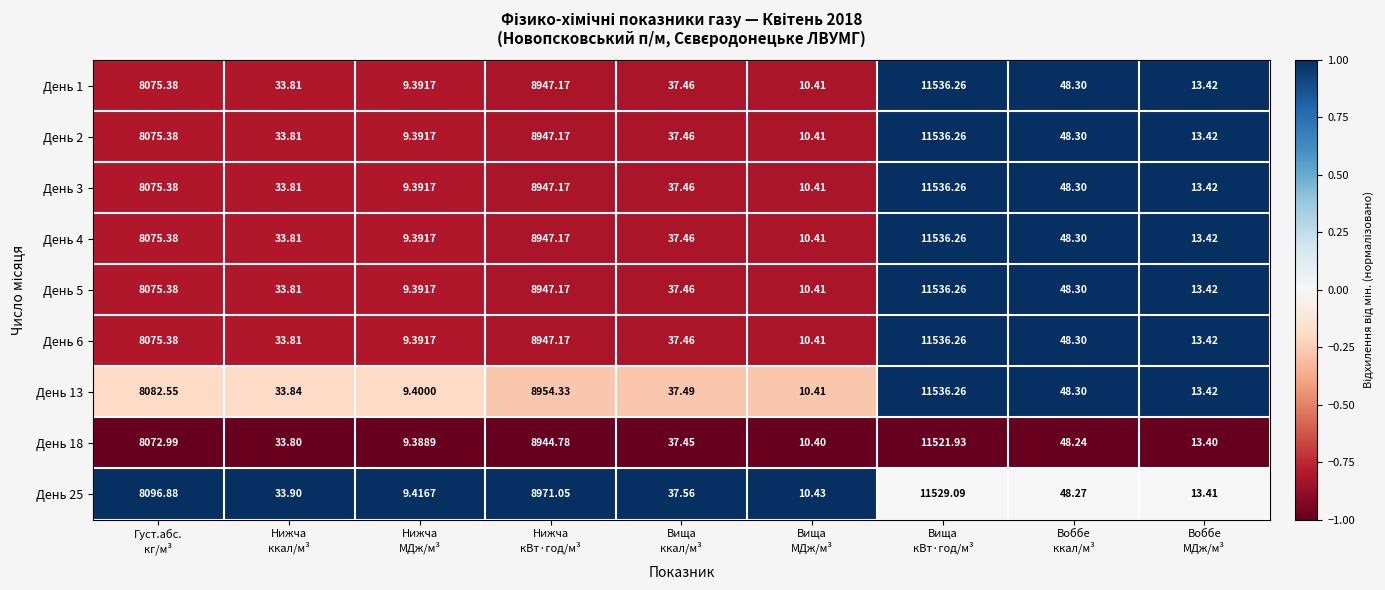

What is the spread (max minus min) of values at Воббе
ккал/м³?

0.1